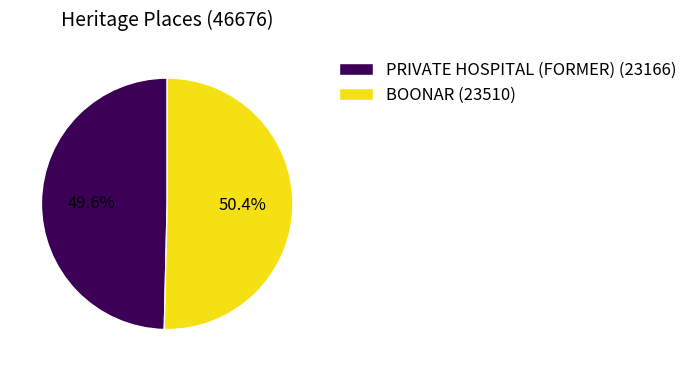

How many slices are in this pie chart?

2